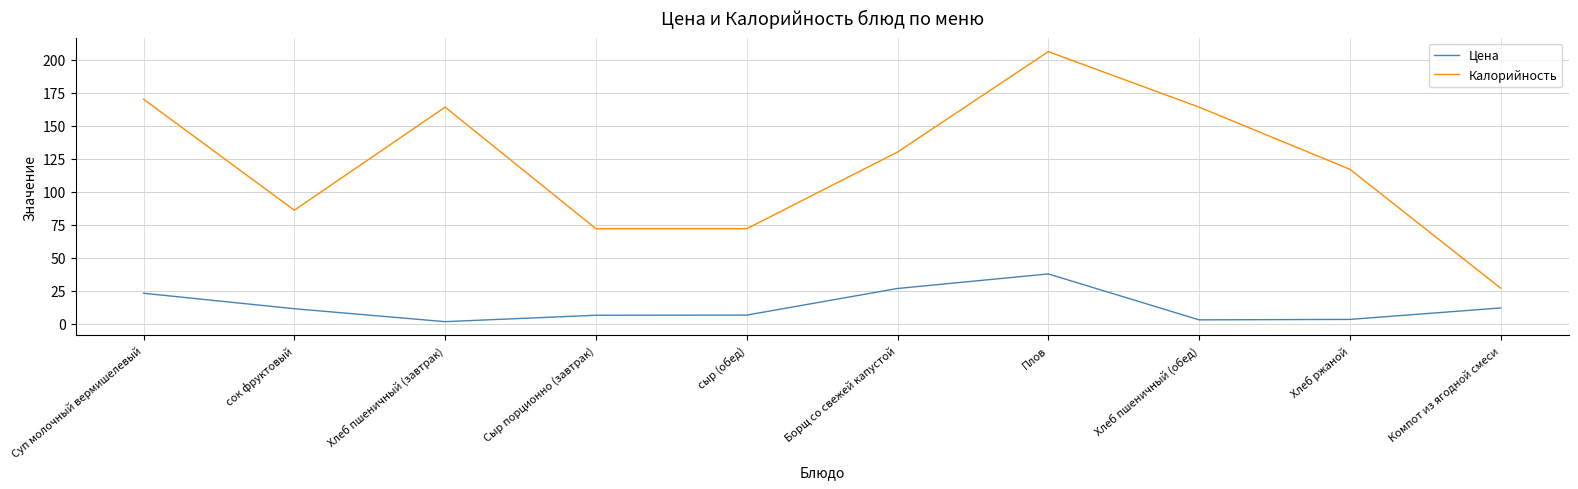

What is the spread (max minus min) of values at Компот из ягодной смеси?

15.0